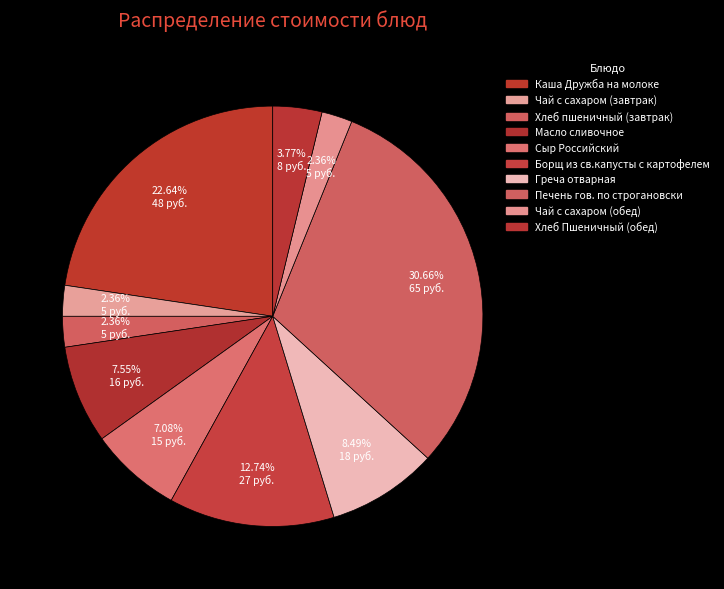

How many segments does this pie chart have?

10